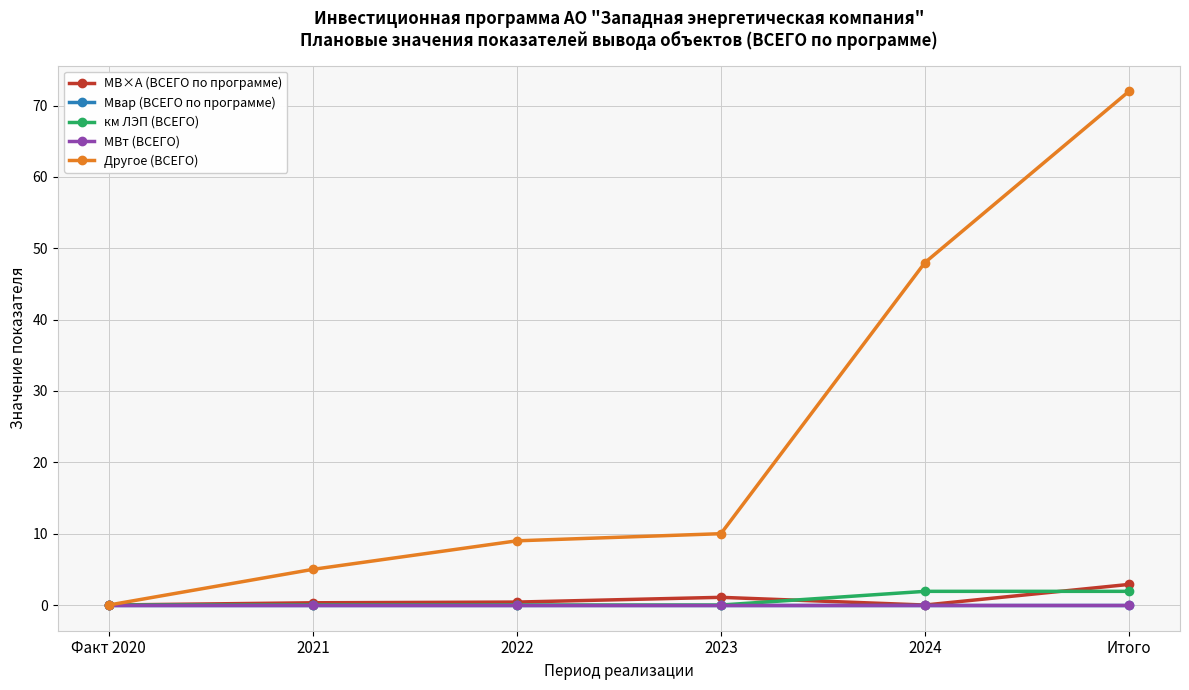

Does the chart have visible grid lines?

Yes